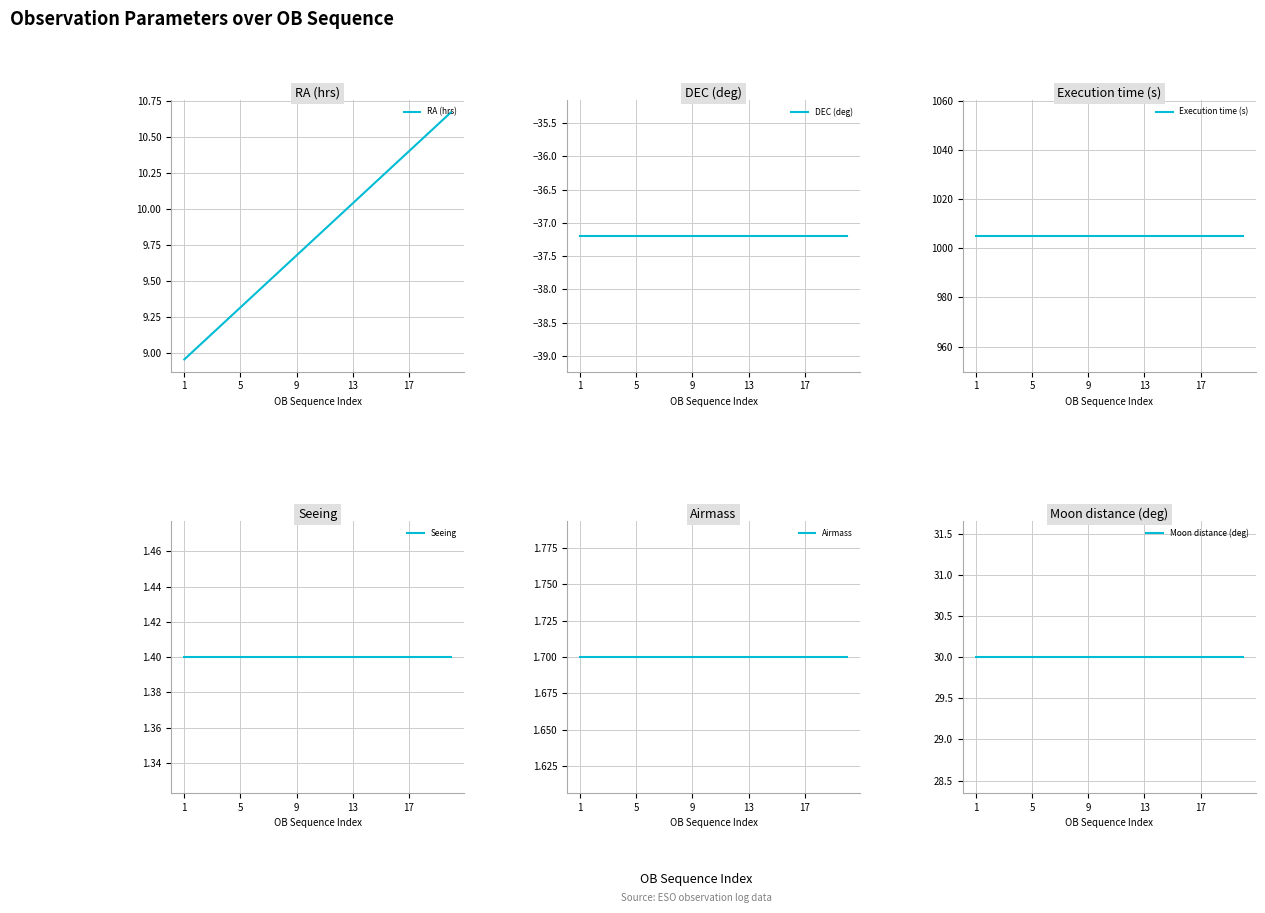

True or false: DEC (deg) and RA (hrs) cross at least once.

False